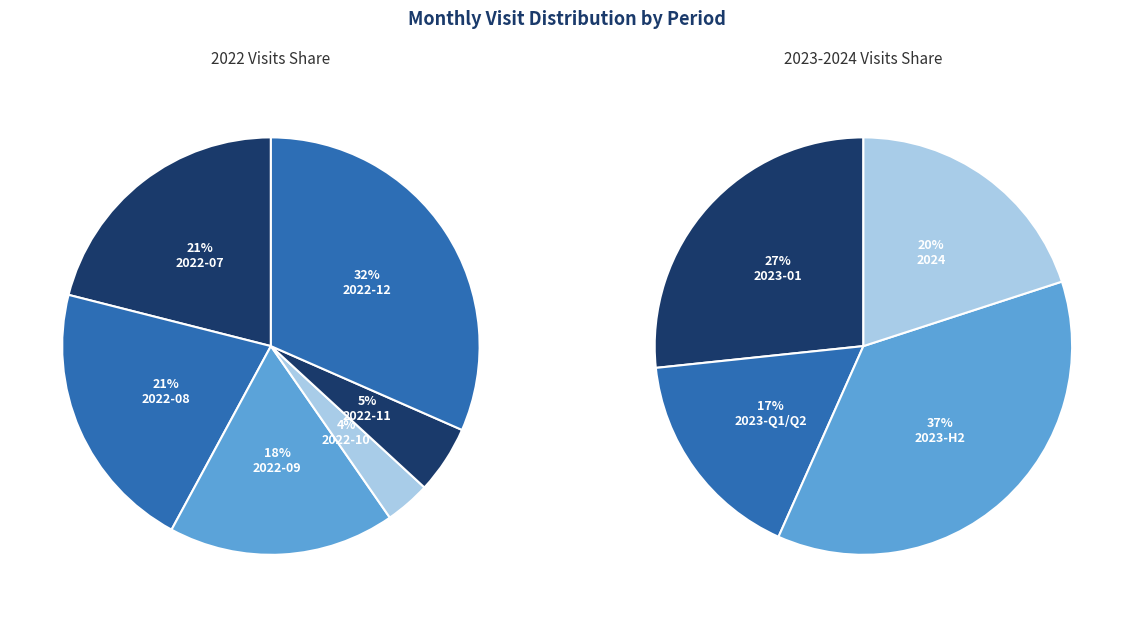

Which category has the biggest portion of the pie?

2022-12